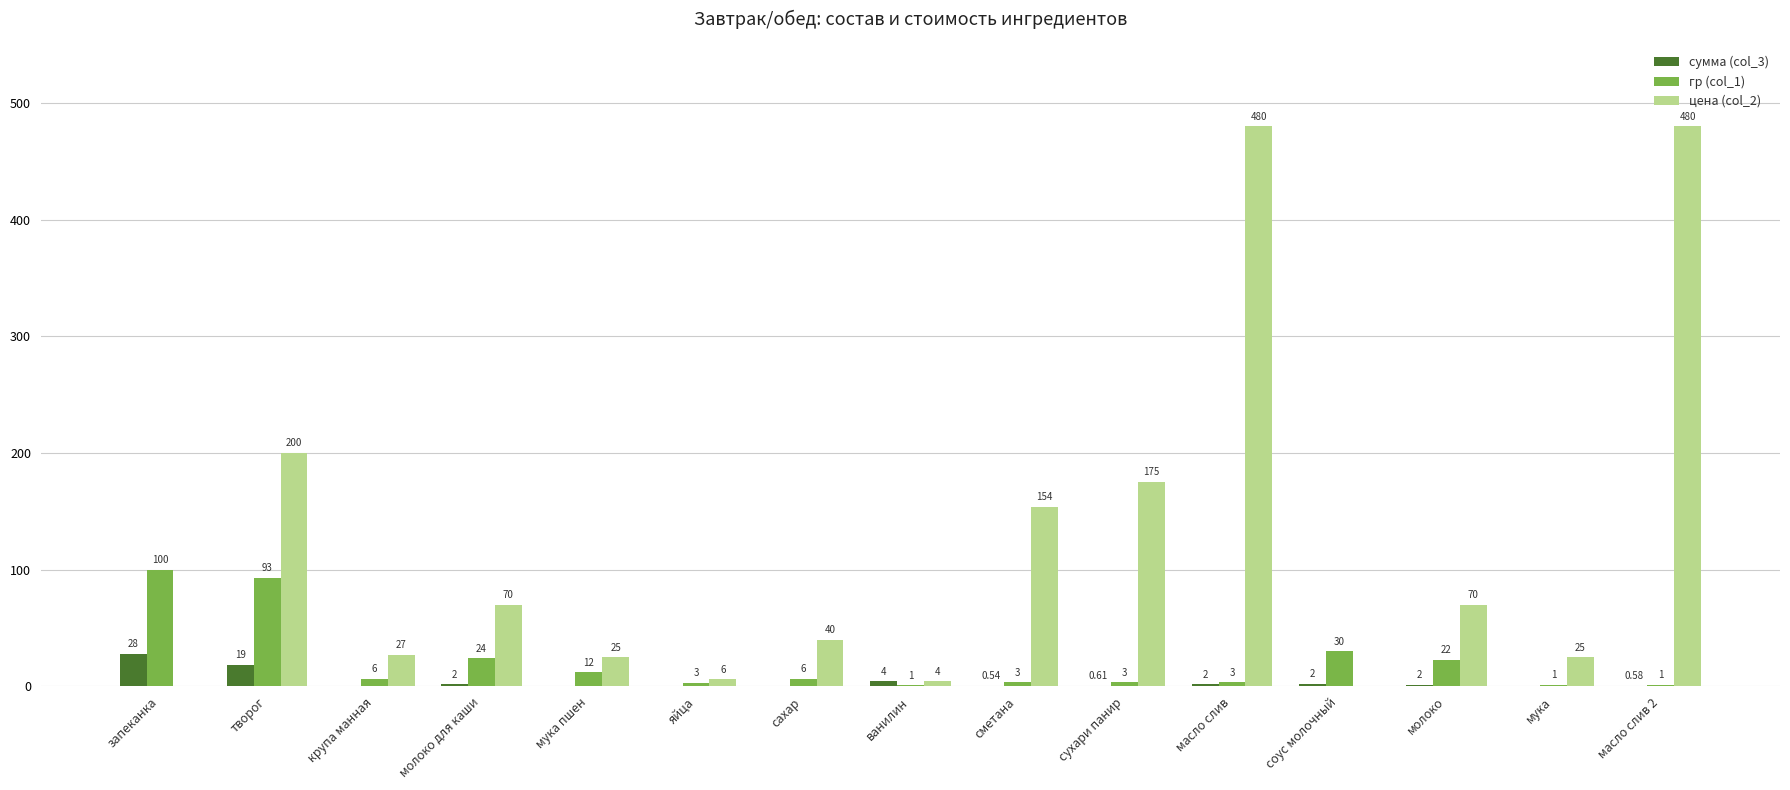

What are all the series names shown in the legend?

сумма (col_3), гр (col_1), цена (col_2)